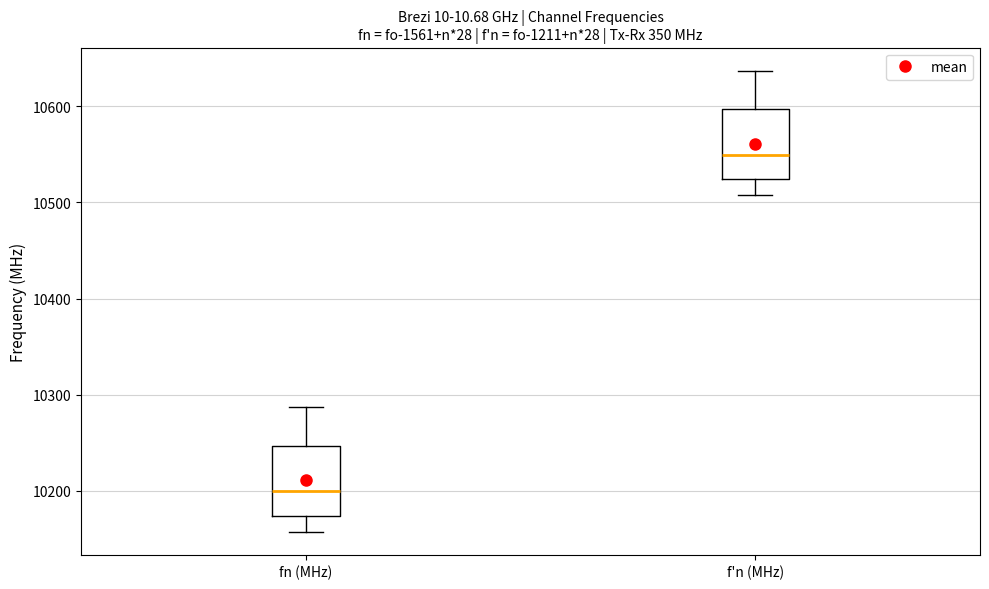

Reading left to right, read every box against the y-axis: the position of its median line, the range the box covers, and the ends of its whiskers. The values are not printed on the chart, so give them approximately, as read against the axis.

fn (MHz): median 10200, box 10170 to 10250, whiskers 10160 to 10290
f'n (MHz): median 10550, box 10520 to 10600, whiskers 10510 to 10640